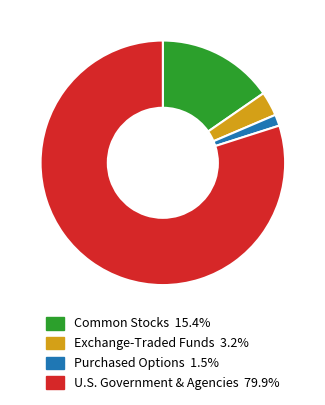

Does any single category account for the majority?

Yes